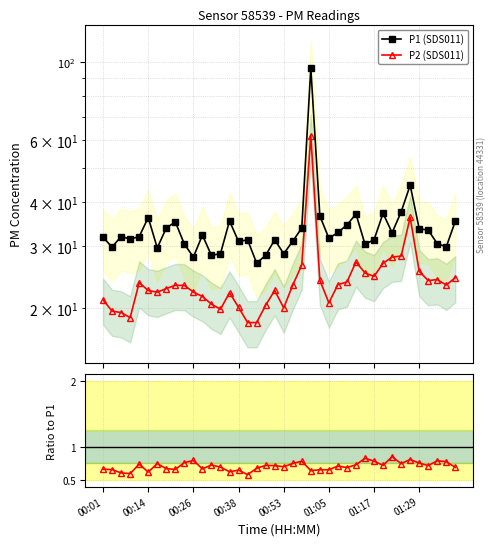

Does the chart display data point markers on the line(s)?

Yes